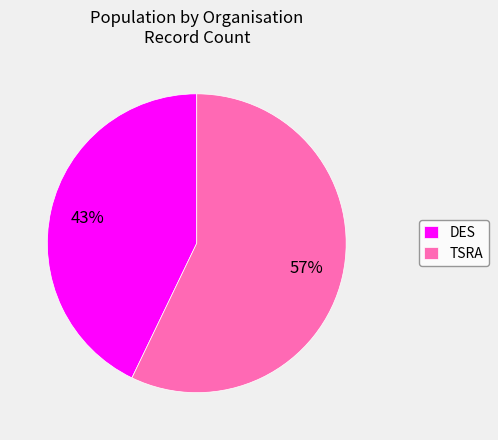

What percentage is the TSRA slice, to the nearest percent?

57%